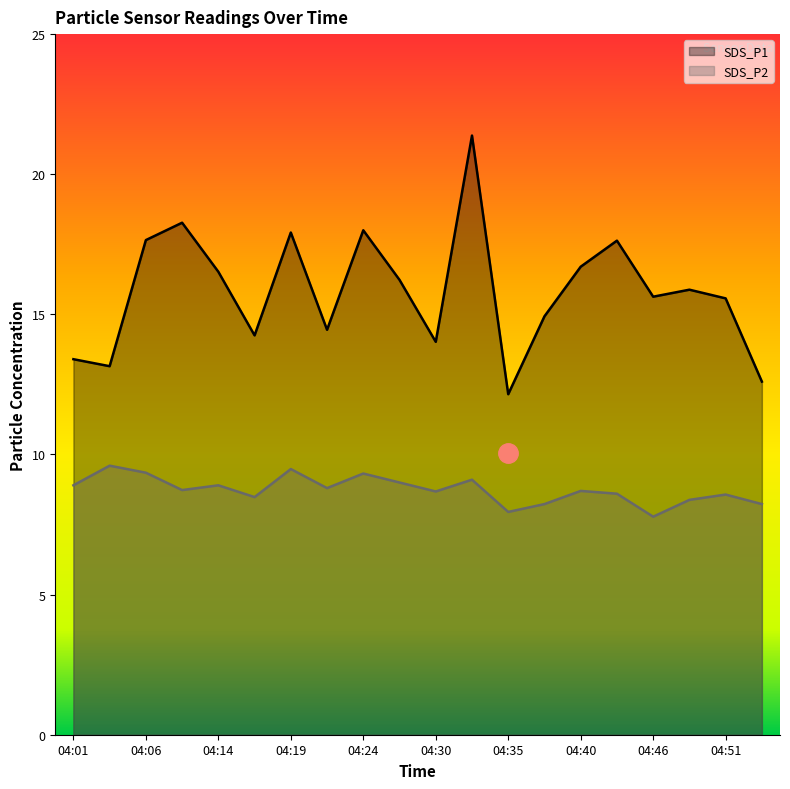

What is the smallest value displayed?

7.8